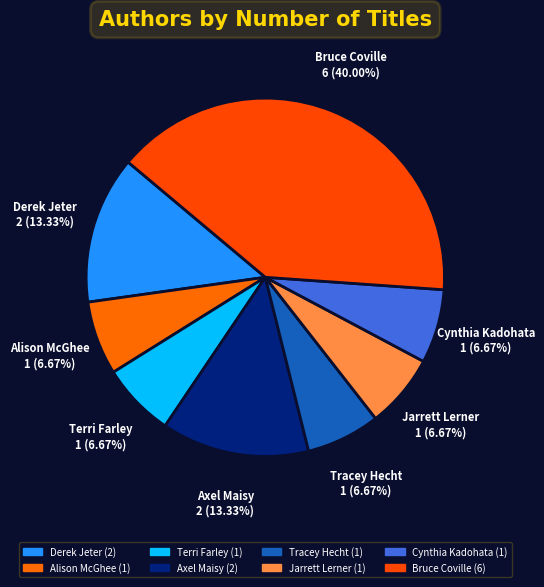

Is the sum of Terri Farley and Alison McGhee greater than half?

No